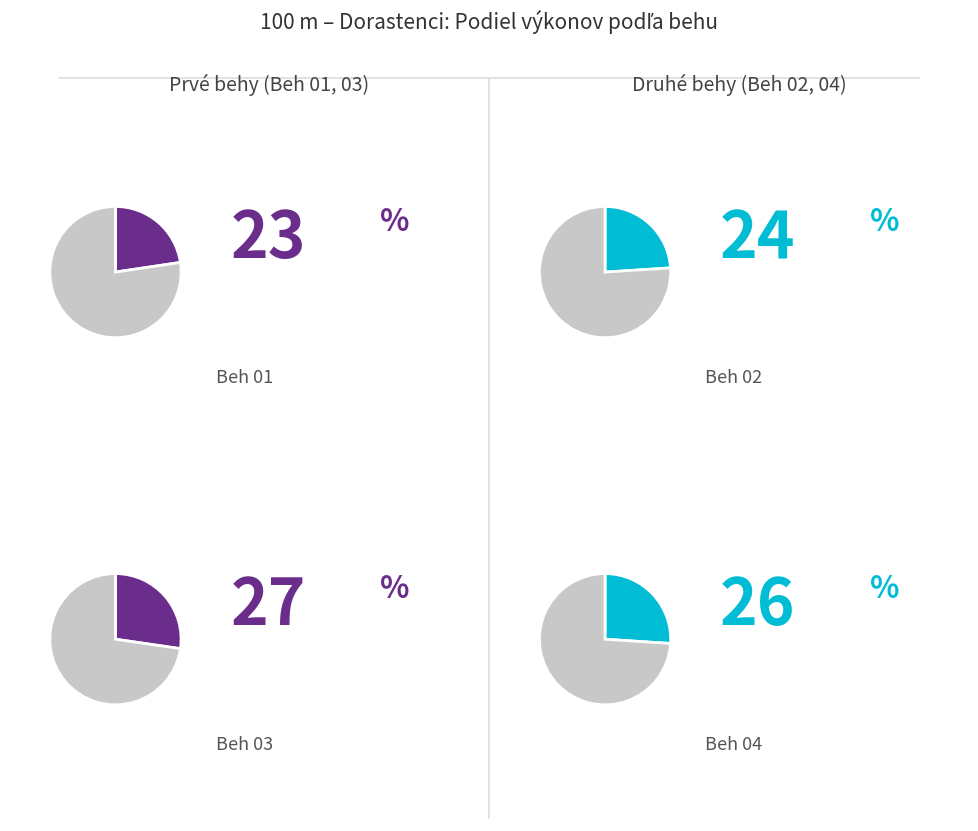

Does Beh 04 represent more than half of the total?

No